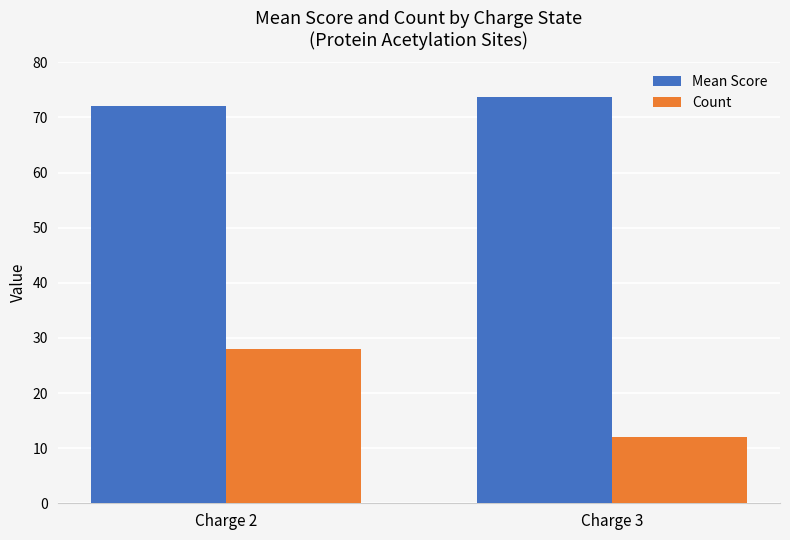

How many bars are there in total?

4